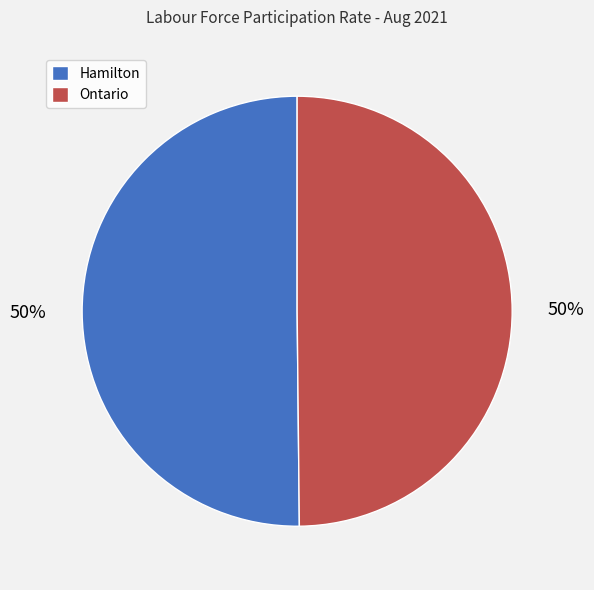

What percentage is the Hamilton slice, to the nearest percent?

50%